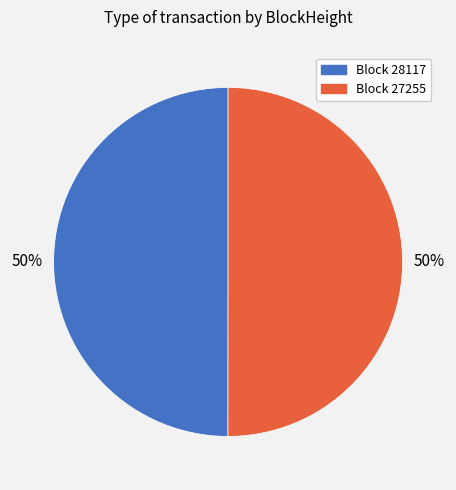

To the nearest percent, what is the average slice percentage?

50%